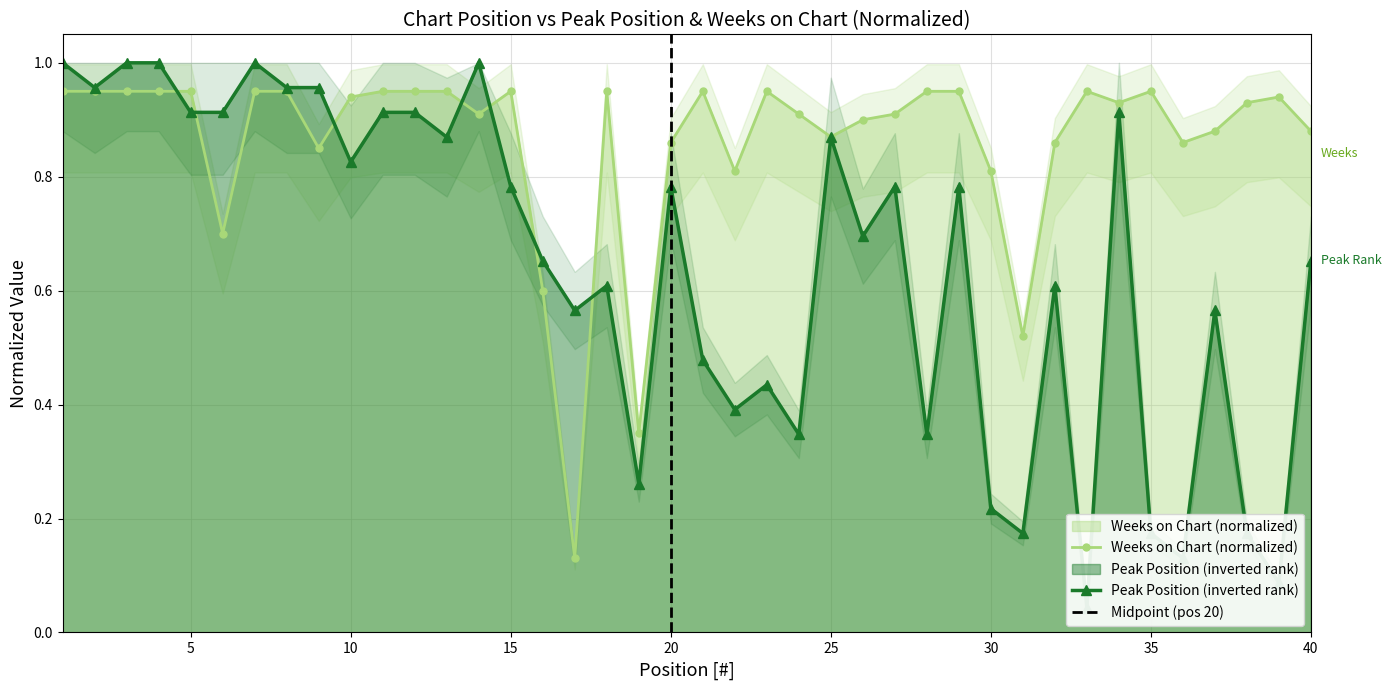

The value of Peak Position at 21 is 0.5. True or false?

True